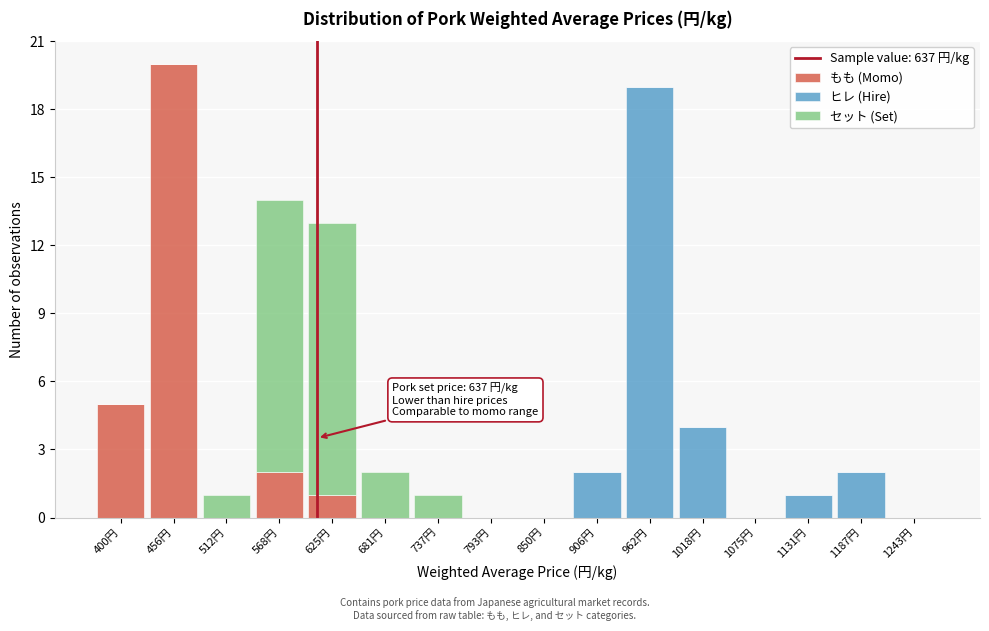

At which label is もも (Momo) closest to 10?

400円